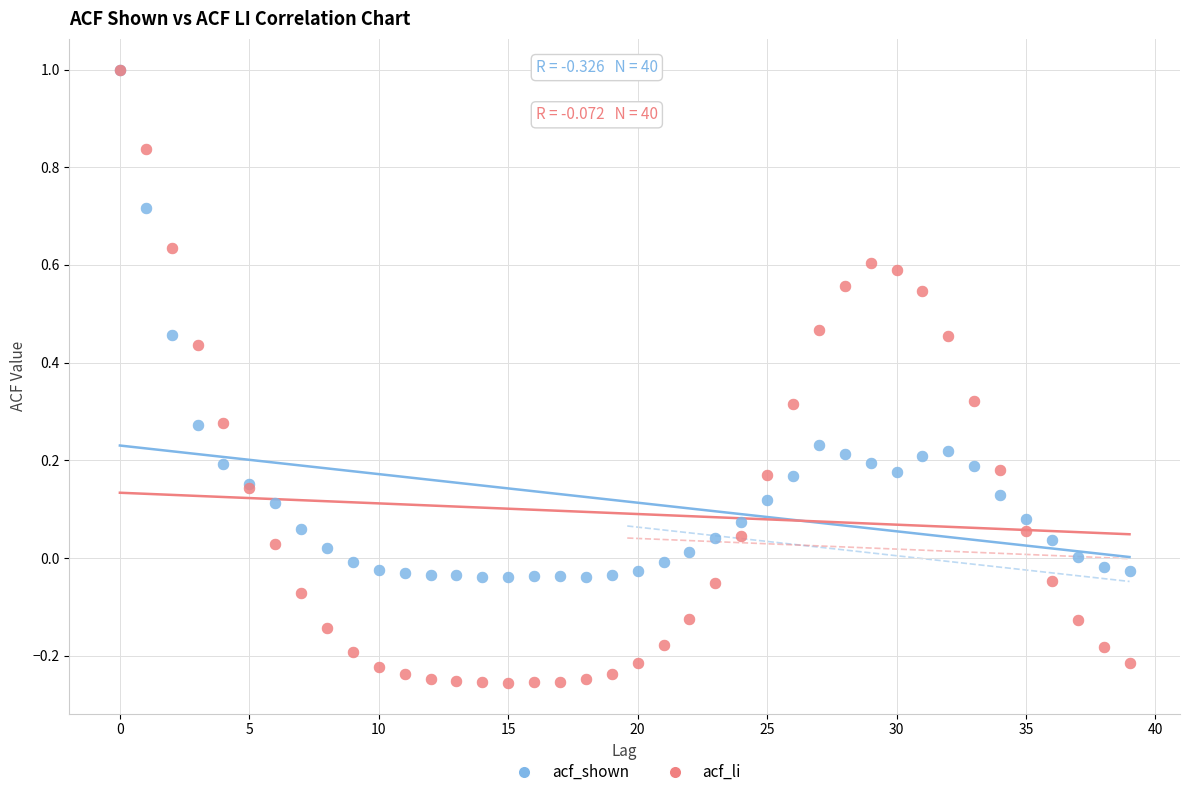

What are all the series names shown in the legend?

acf_shown, acf_li